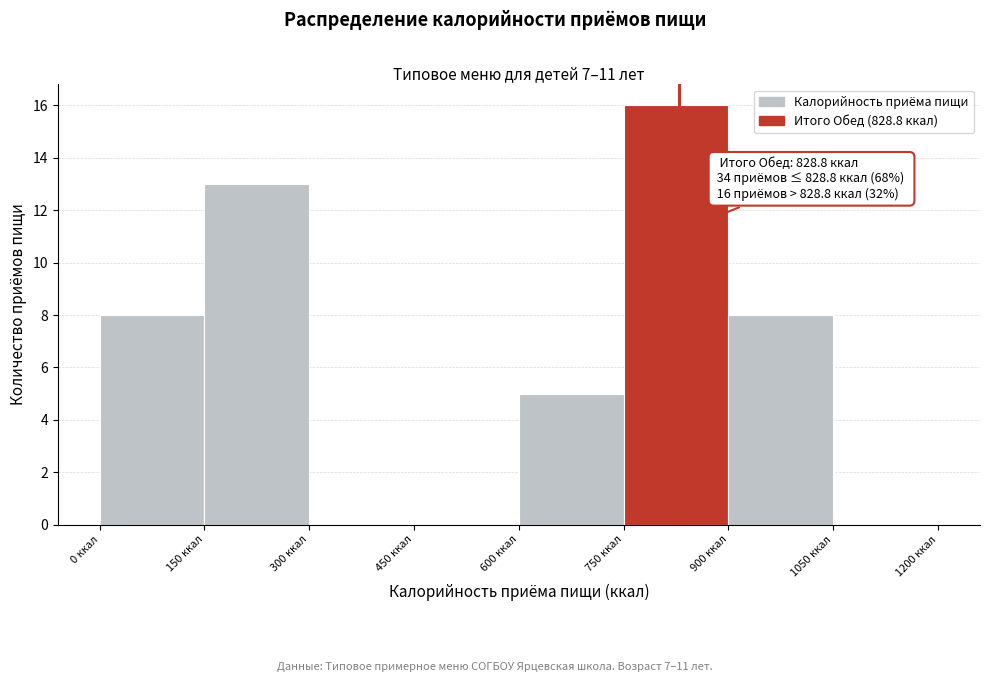

Which range on the x-axis has the tallest bar?

750 to 900